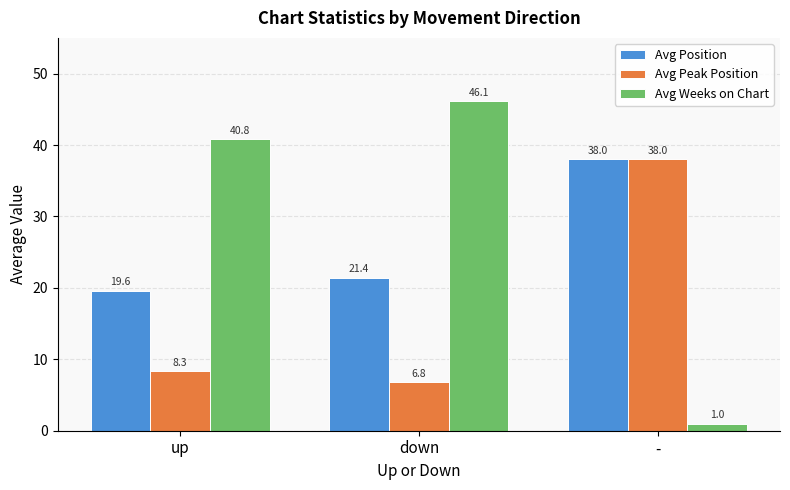

Which category has the lowest value in the Avg Position series?

up